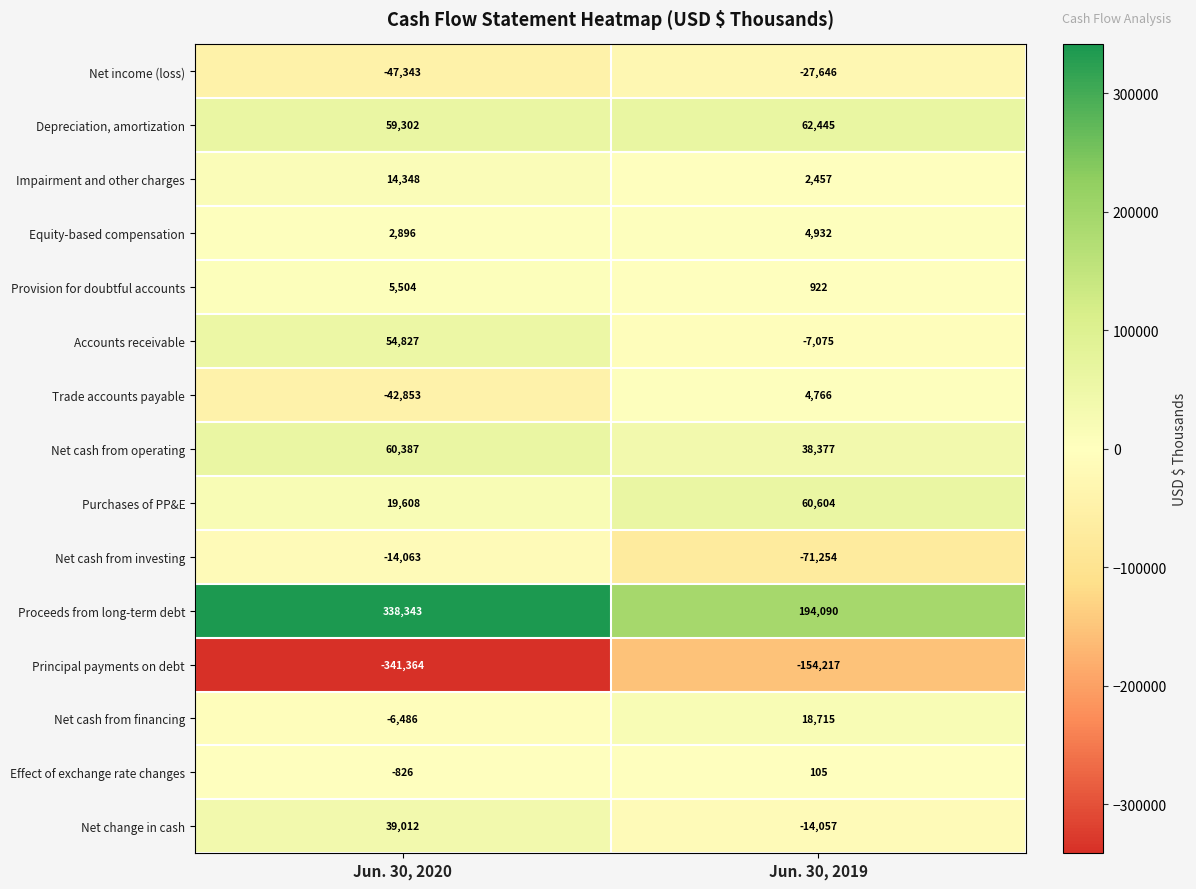

Reading right to left, transcribe all the data shown in this chart.

Net income (loss): Jun. 30, 2019=-27646	Jun. 30, 2020=-47343
Depreciation, amortization: Jun. 30, 2019=62445	Jun. 30, 2020=59302
Impairment and other charges: Jun. 30, 2019=2457	Jun. 30, 2020=14348
Equity-based compensation: Jun. 30, 2019=4932	Jun. 30, 2020=2896
Provision for doubtful accounts: Jun. 30, 2019=922	Jun. 30, 2020=5504
Accounts receivable: Jun. 30, 2019=-7075	Jun. 30, 2020=54827
Trade accounts payable: Jun. 30, 2019=4766	Jun. 30, 2020=-42853
Net cash from operating: Jun. 30, 2019=38377	Jun. 30, 2020=60387
Purchases of PP&E: Jun. 30, 2019=60604	Jun. 30, 2020=19608
Net cash from investing: Jun. 30, 2019=-71254	Jun. 30, 2020=-14063
Proceeds from long-term debt: Jun. 30, 2019=194090	Jun. 30, 2020=338343
Principal payments on debt: Jun. 30, 2019=-154217	Jun. 30, 2020=-341364
Net cash from financing: Jun. 30, 2019=18715	Jun. 30, 2020=-6486
Effect of exchange rate changes: Jun. 30, 2019=105	Jun. 30, 2020=-826
Net change in cash: Jun. 30, 2019=-14057	Jun. 30, 2020=39012